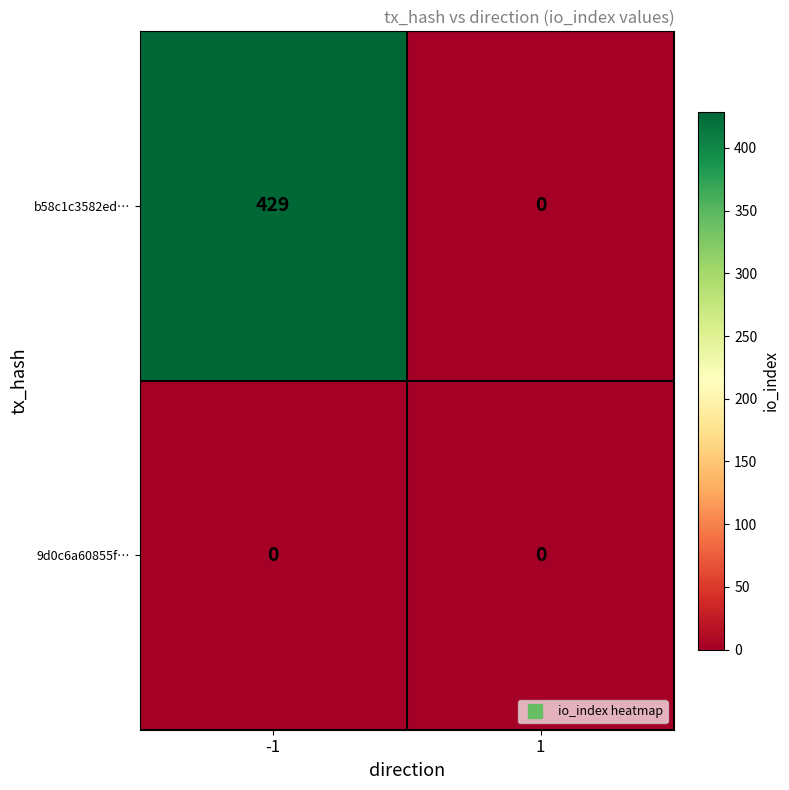

List the series in order of their peak value, lowest first.

9d0c6a60855f…, b58c1c3582ed…